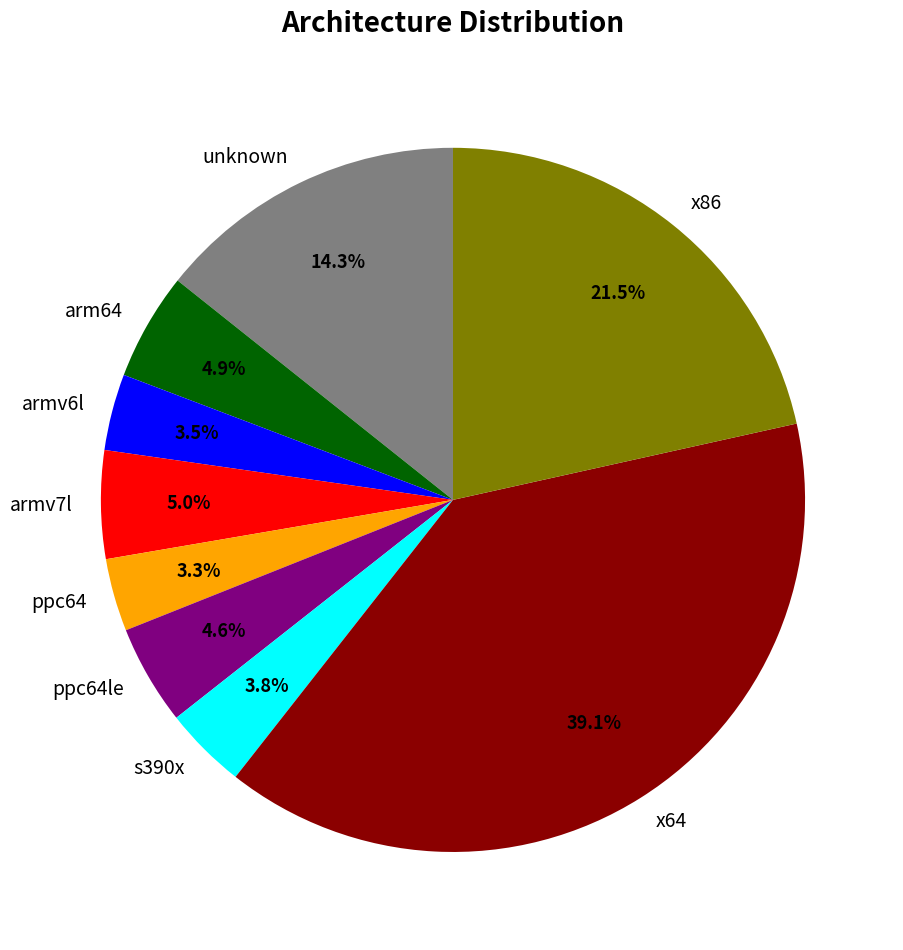

To the nearest percent, what is the difference between the largest and smallest slice percentages?

36%